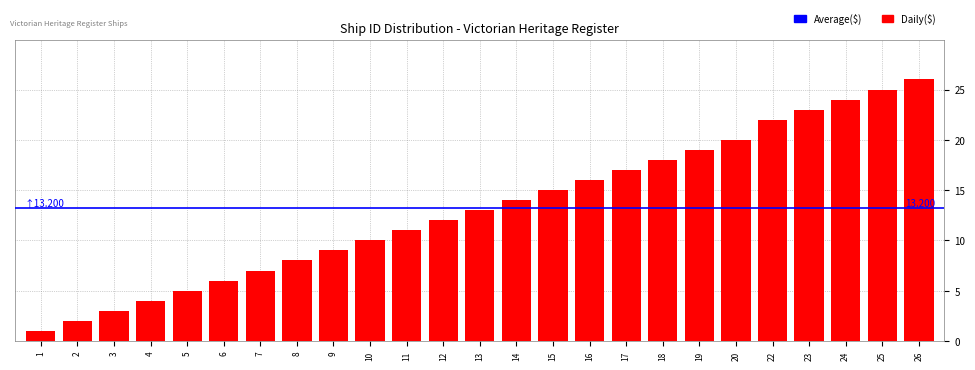

Reading right to left, list all the values displayed in this chart.

26	25	24	23	22	20	19	18	17	16	15	14	13	12	11	10	9	8	7	6	5	4	3	2	1